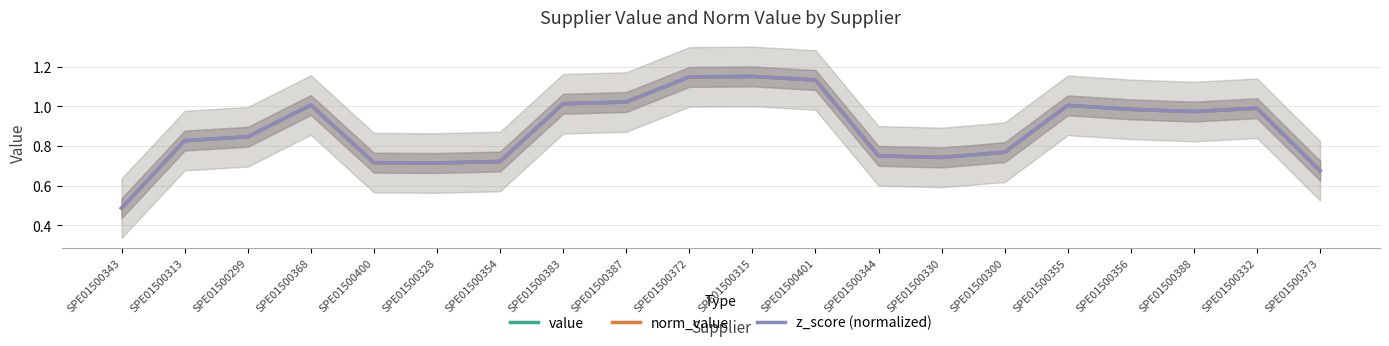

Is this an area chart (filled region under the line)?

No